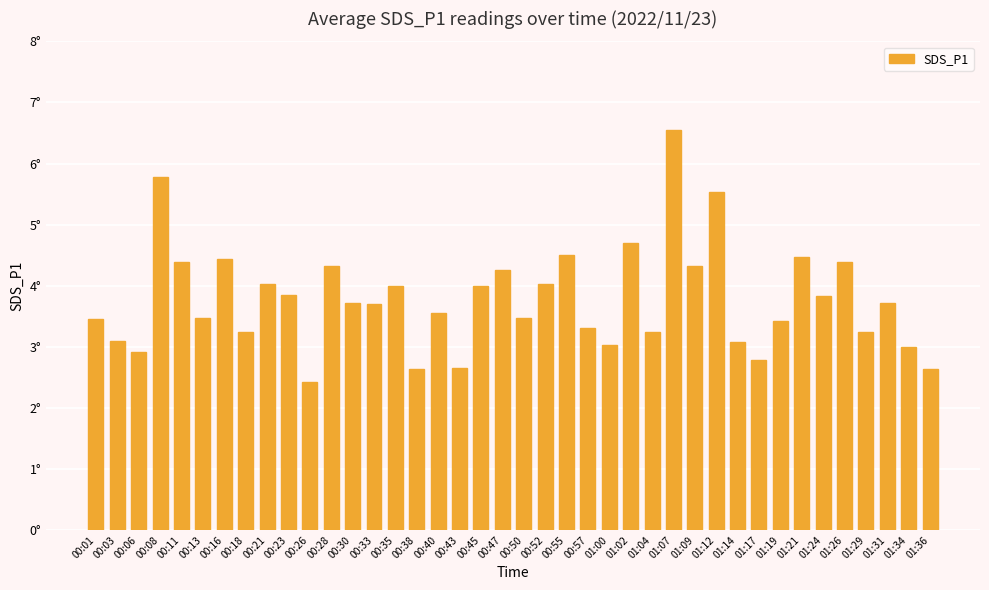

Are the bars grouped side by side (vs. stacked)?

No